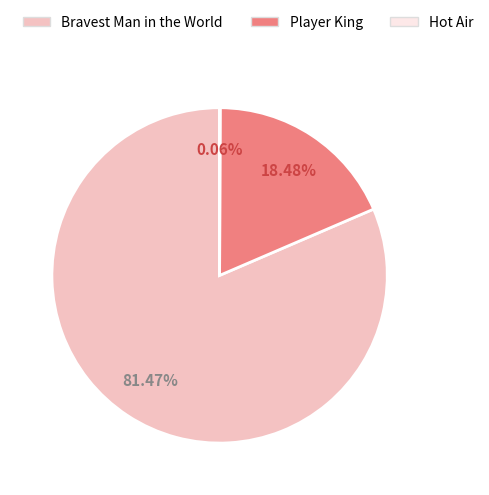

What percentage is NOT represented by Player King?

81.5%